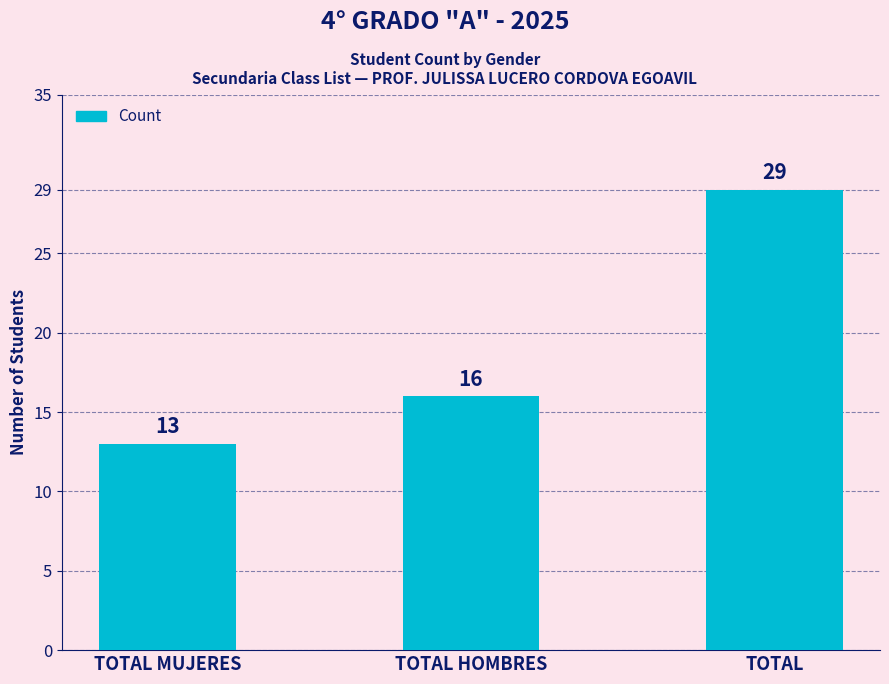

Reading right to left, list all the values displayed in this chart.

29	16	13